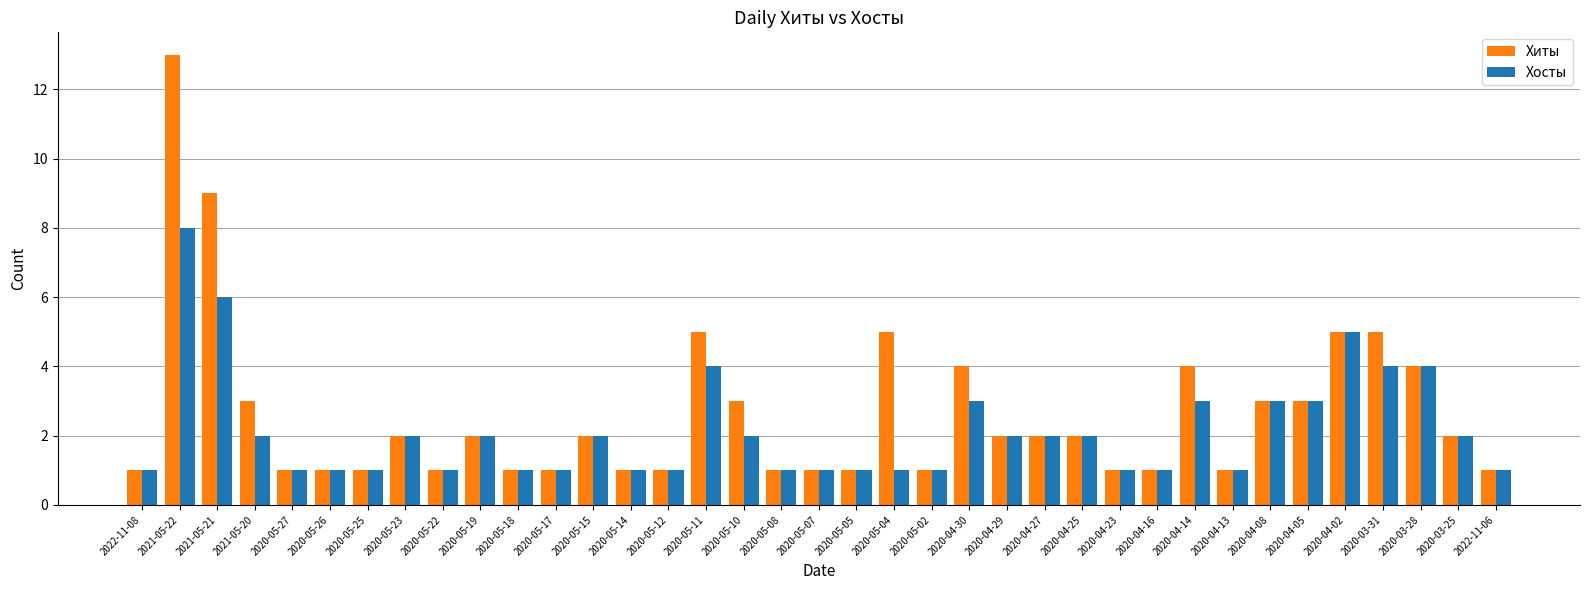

At which label does Хосты first exceed 2?

2021-05-22